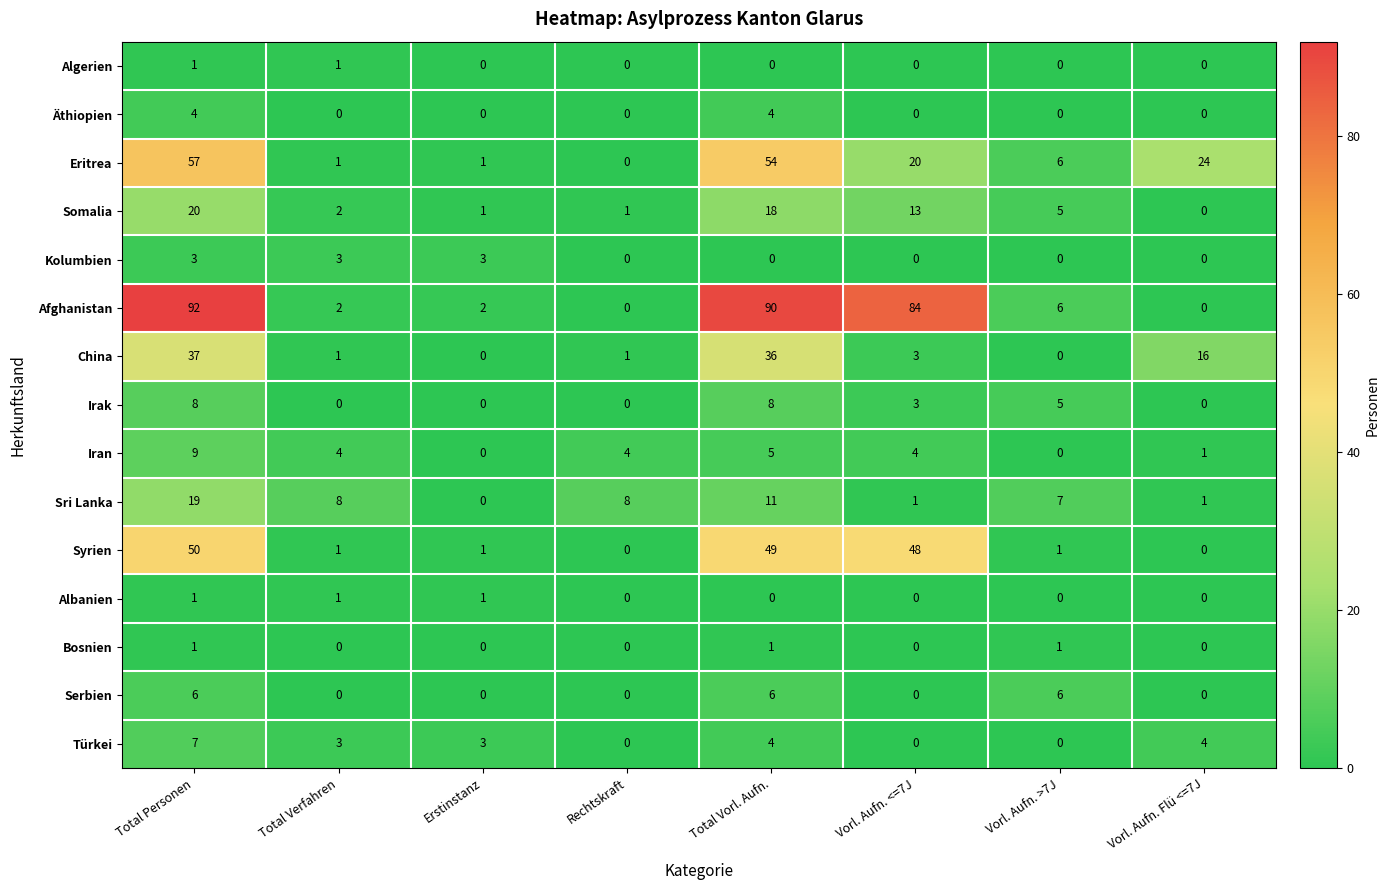

What is the approximate value of Äthiopien at Total Personen?

4